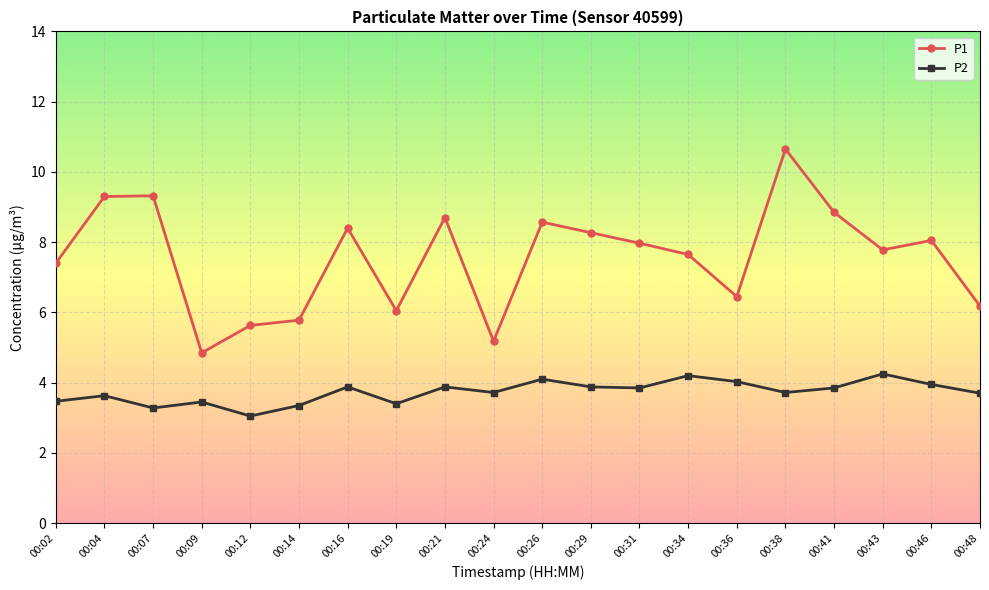

How many categories are shown in the chart?

20